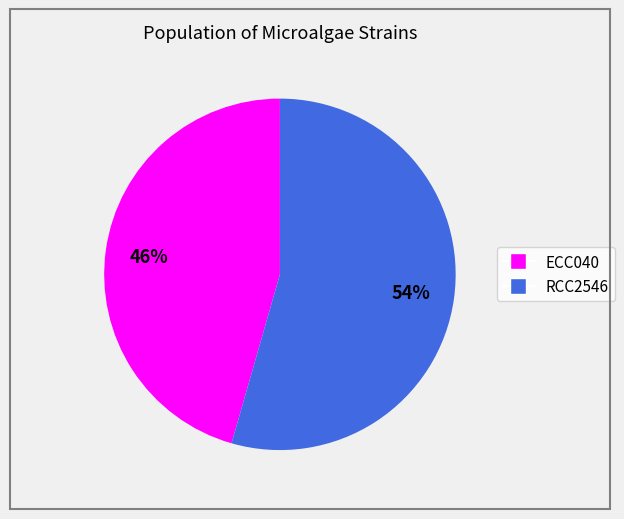

Is the sum of ECC040 and RCC2546 greater than half?

Yes